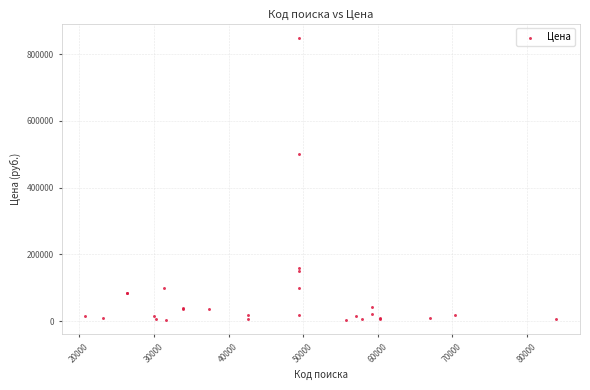

What Y value in the scatter plot is closest to 426200?

499900